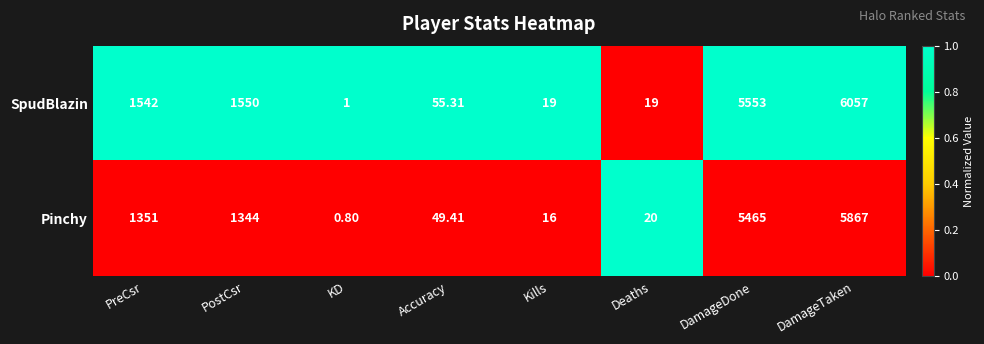

At which label does Pinchy reach its minimum?

KD